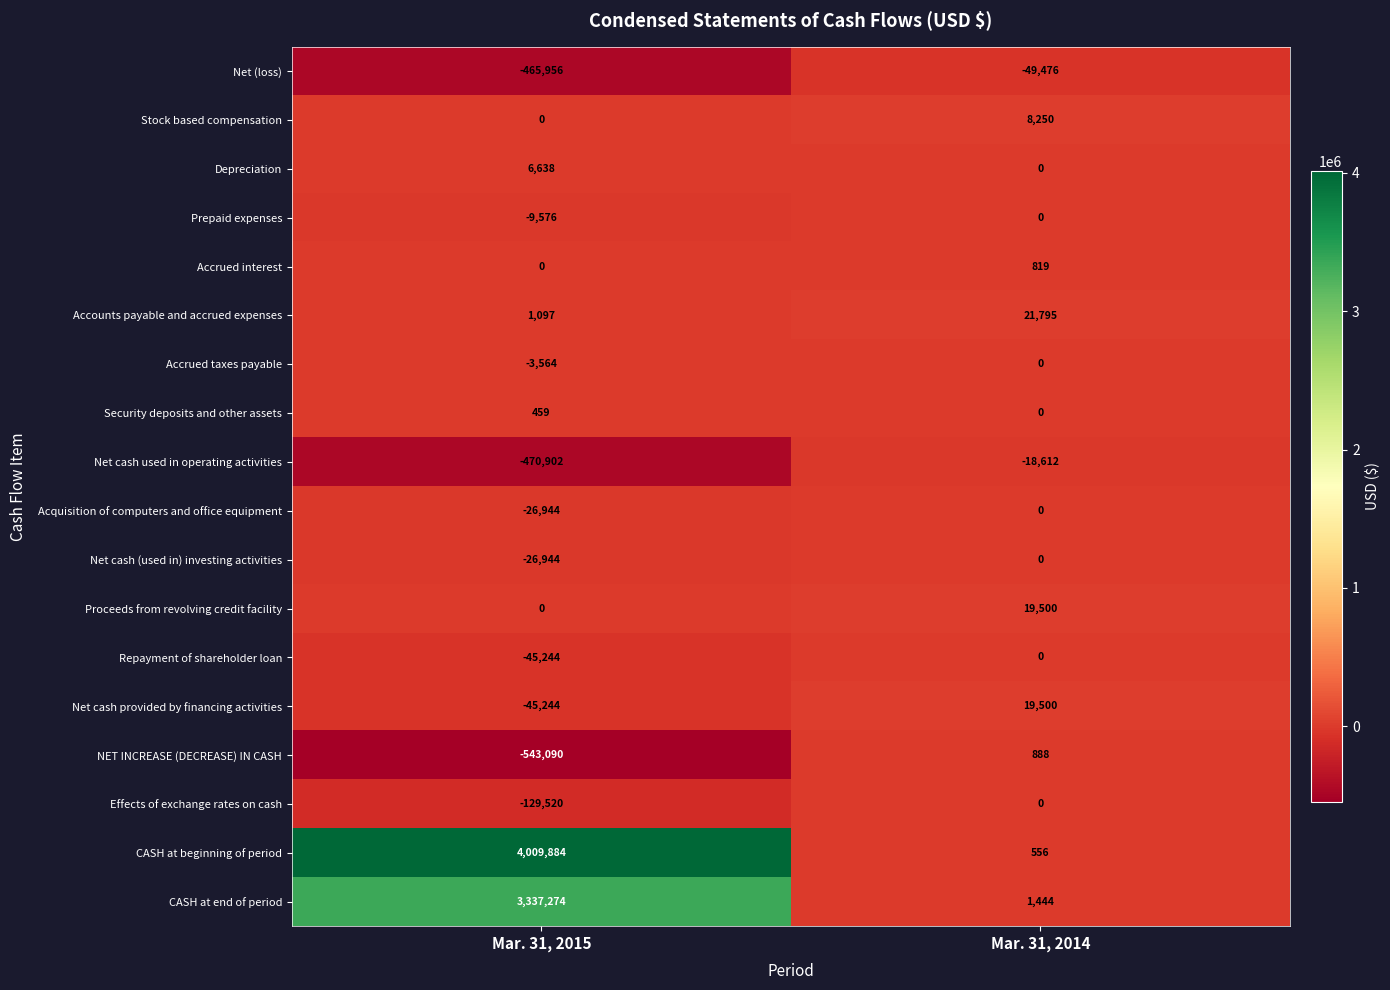

Is the value of Acquisition of computers and office equipment at Mar. 31, 2014 greater than the value of Accounts payable and accrued expenses at Mar. 31, 2015?

No